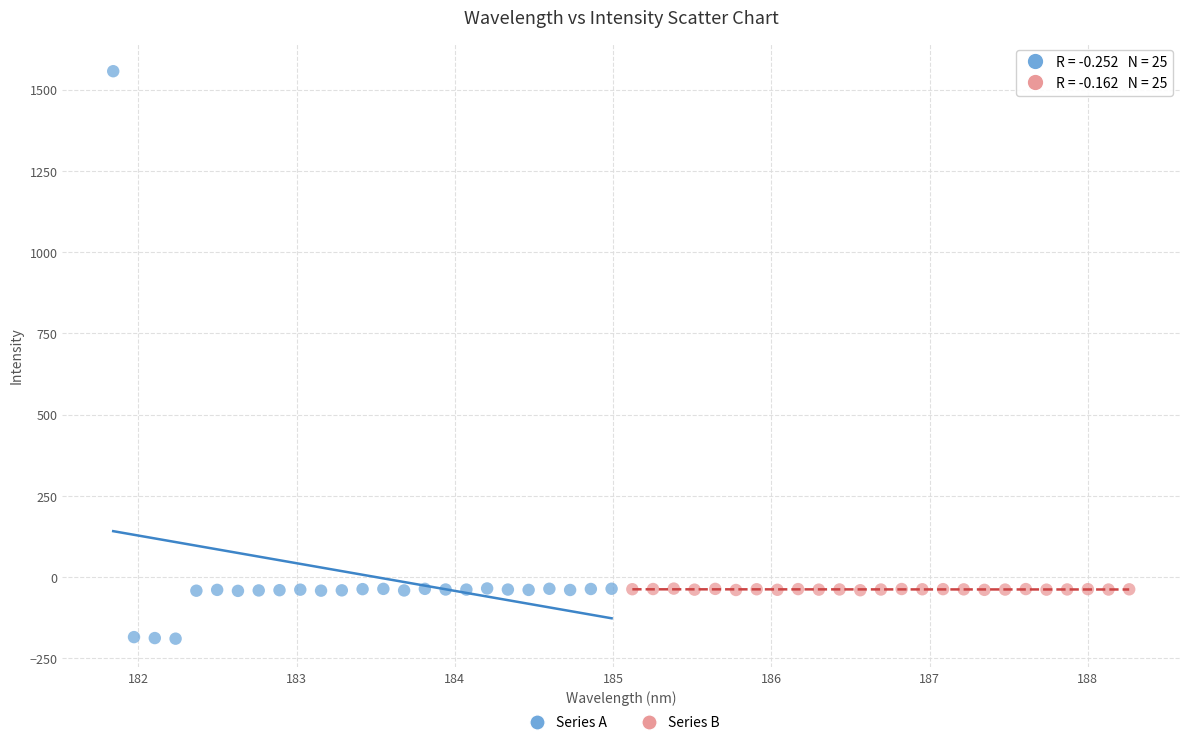

Which series reaches the minimum Y coordinate?

Series A